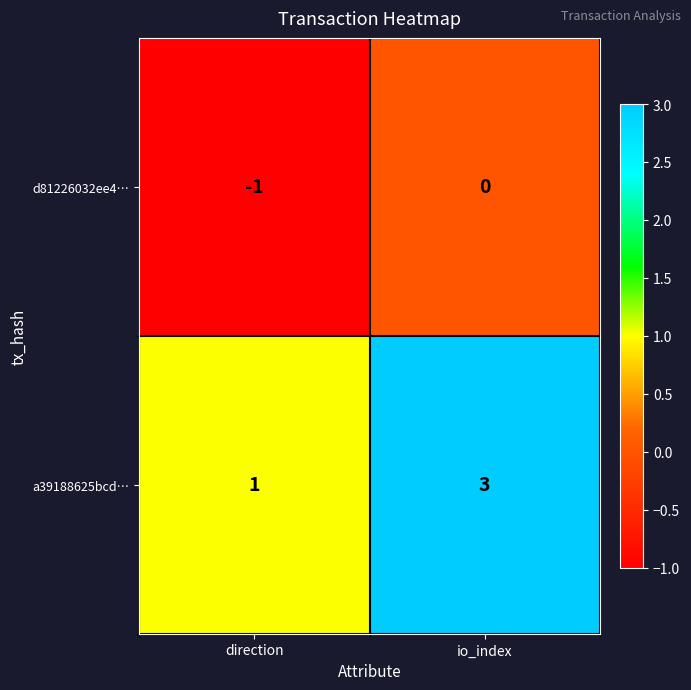

Which series has the widest spread of values?

a39188625bcd…